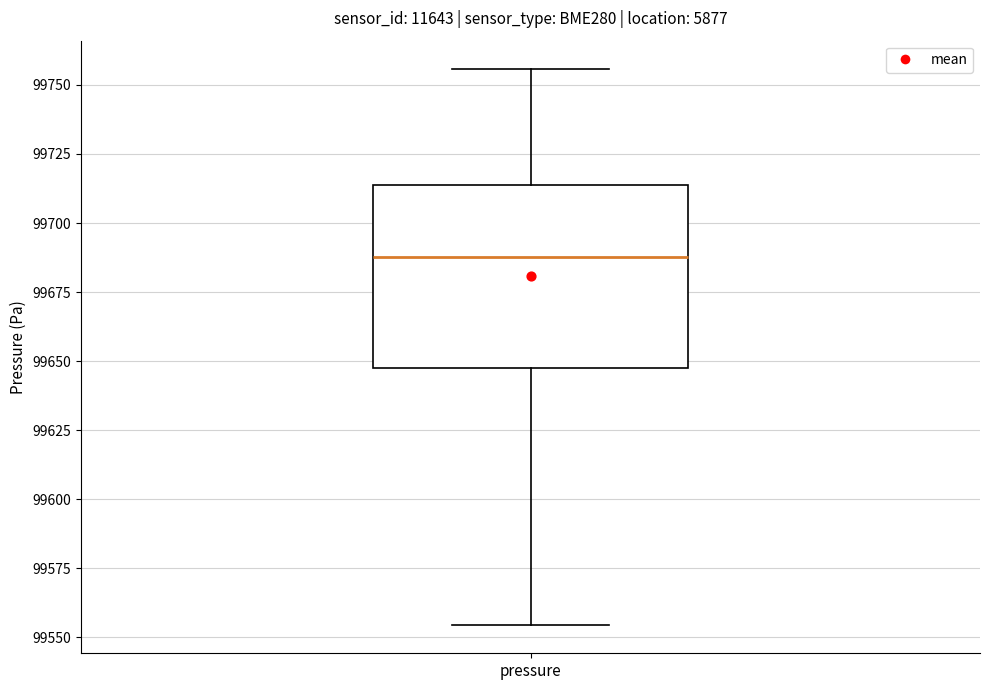

Read this box plot against the y-axis: the position of the median line, the range covered by the box, and the ends of both whiskers. The values are not printed on the chart, so give them approximately, as read against the axis.

median 99690, box 99645 to 99715, whiskers 99555 to 99755